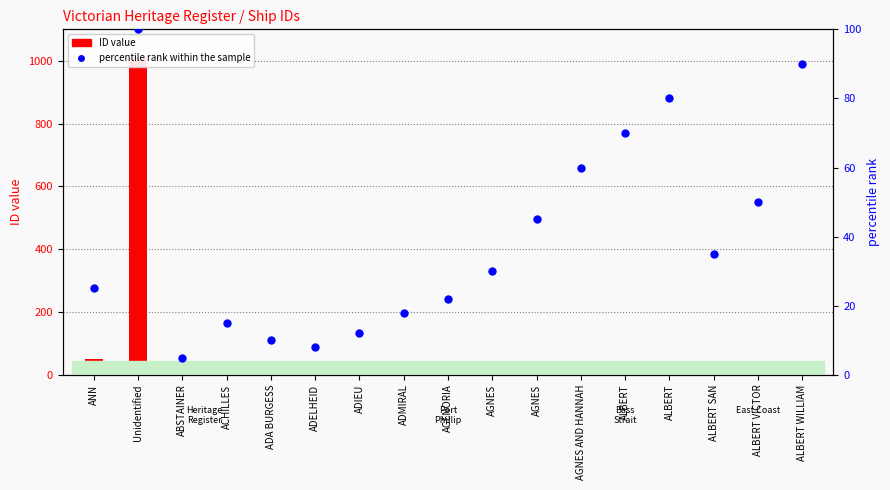

At which category is the sum across all series the highest?

Unidentified